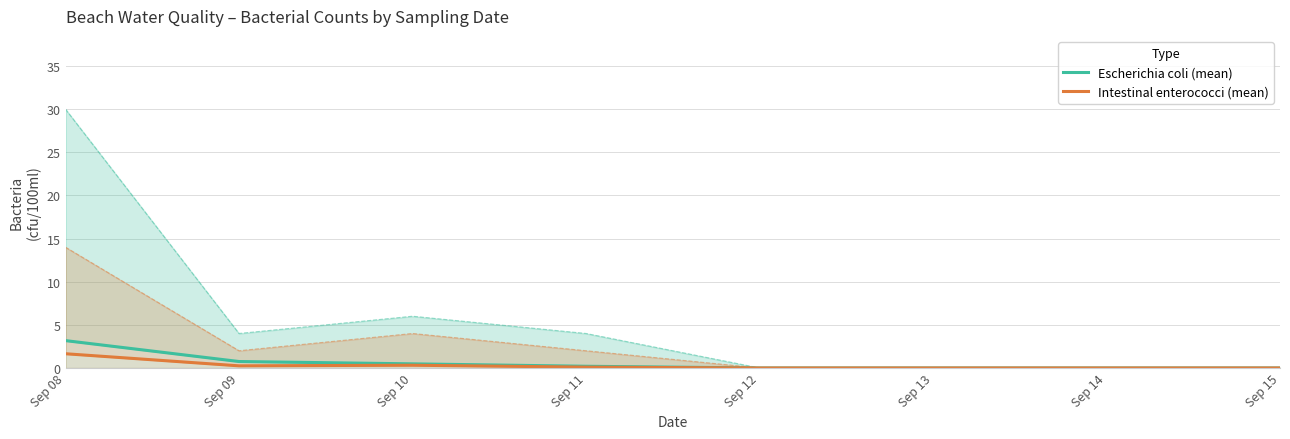

Between Sep 09 and Sep 10, which series saw the biggest shift?

Escherichia coli (mean)